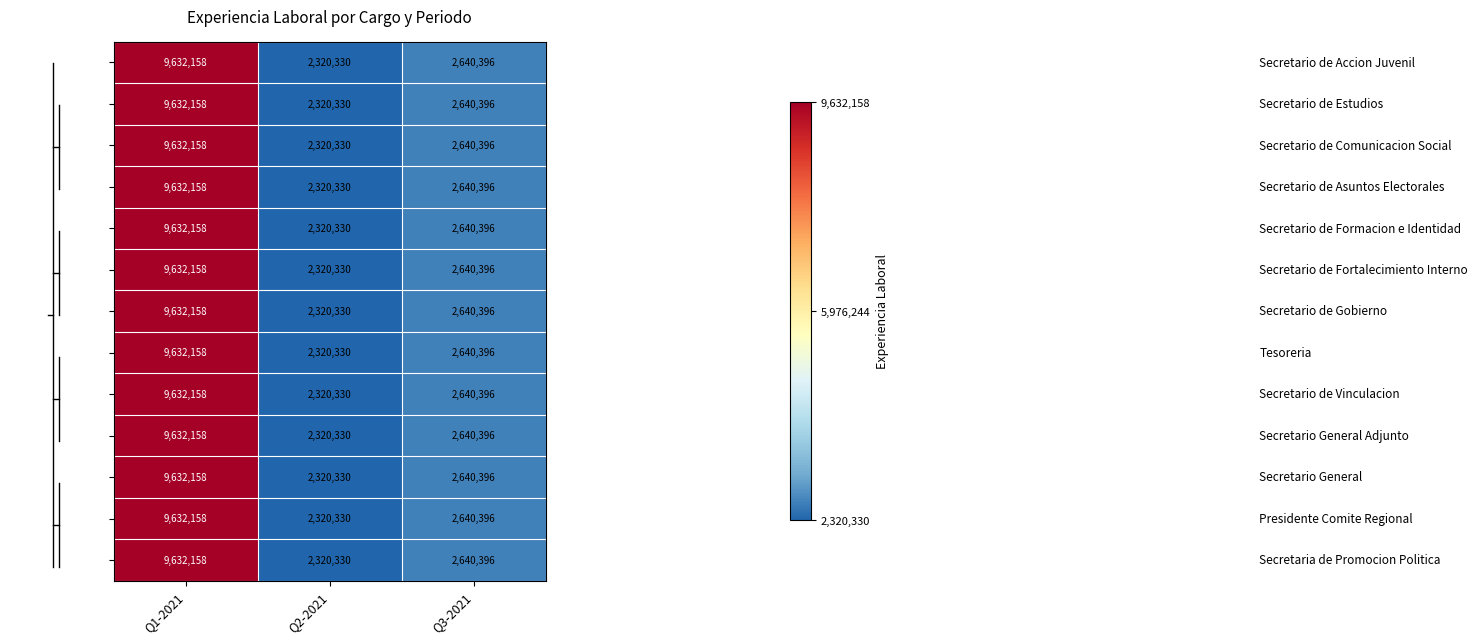

At which category is the sum across all series the highest?

Q1-2021